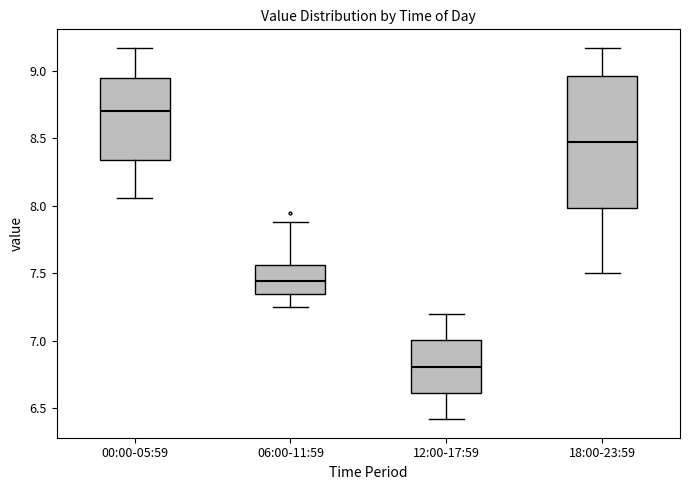

Reading left to right, transcribe this box plot: for each box, give where its median line is, the range the box spans, and where its two whiskers end, as read against the y-axis. The values are not printed on the chart, so give them approximately, as read against the axis.

00:00-05:59: median 8.70, box 8.35 to 8.95, whiskers 8.05 to 9.15
06:00-11:59: median 7.45, box 7.35 to 7.55, whiskers 7.25 to 7.90
12:00-17:59: median 6.80, box 6.60 to 7.00, whiskers 6.40 to 7.20
18:00-23:59: median 8.50, box 8.00 to 8.95, whiskers 7.50 to 9.15